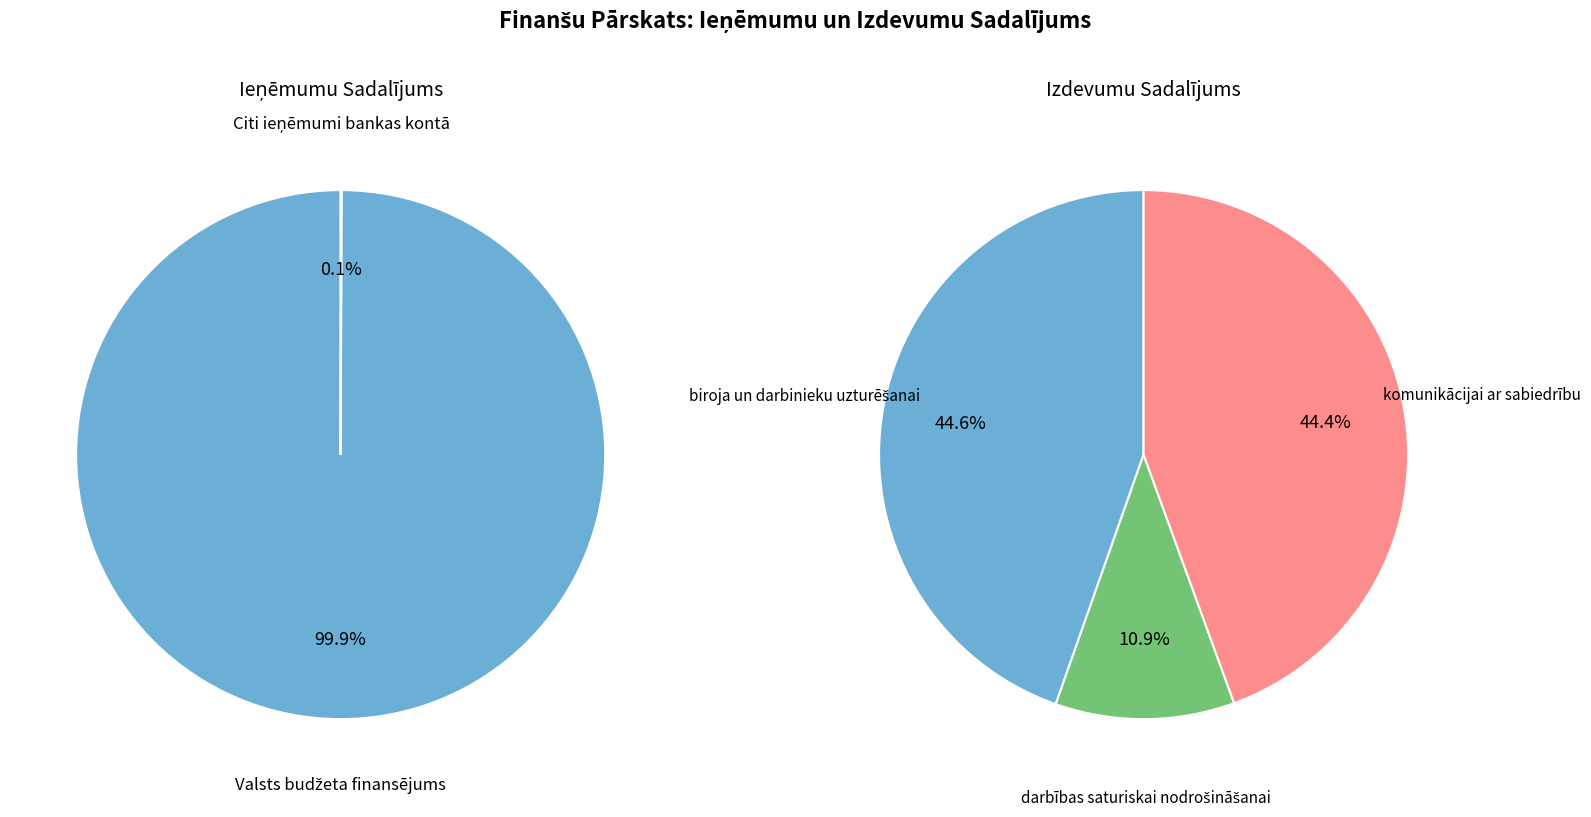

Approximately how many times larger is the value at Valsts budžeta finansējums compared to komunikācijai ar sabiedrību?

7.0